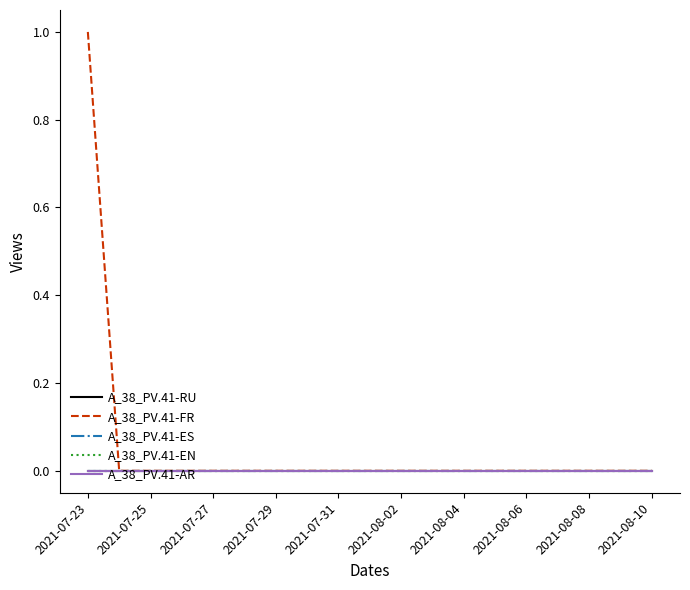

Does the chart display data point markers on the line(s)?

No